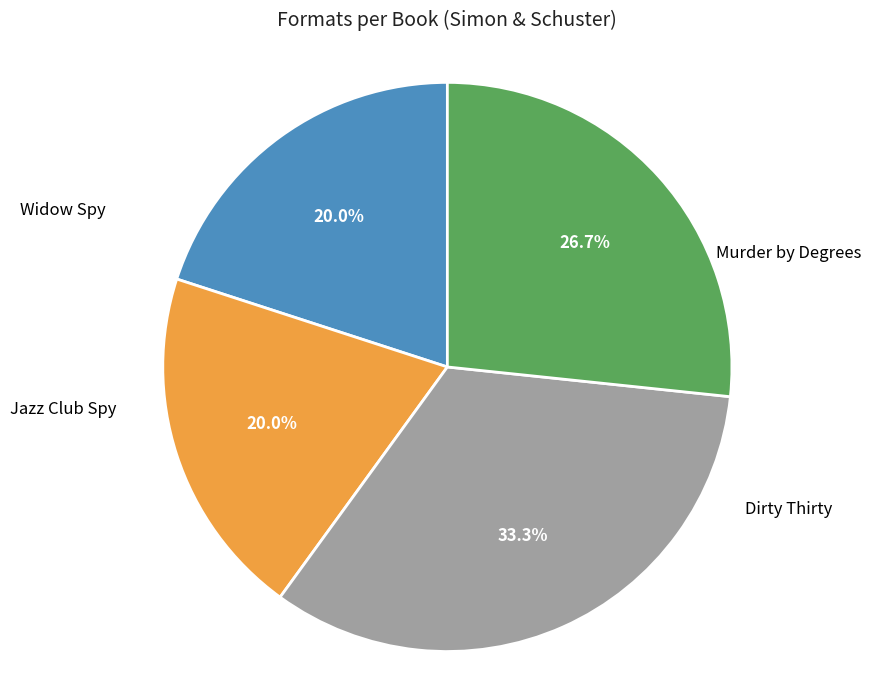

To the nearest percent, what percentage of the pie is Jazz Club Spy?

20%